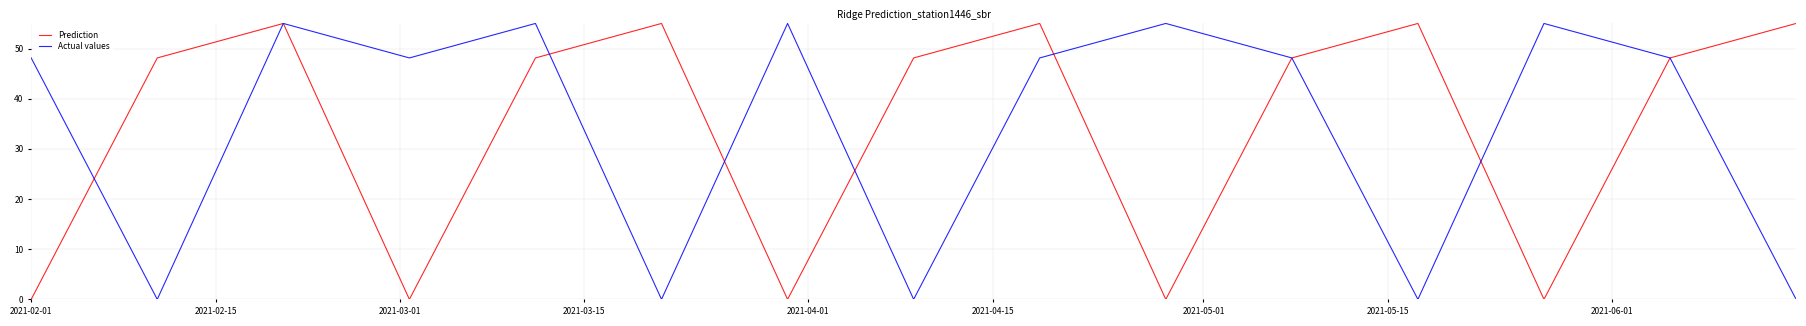

What is the highest value of the Prediction series?

55.0